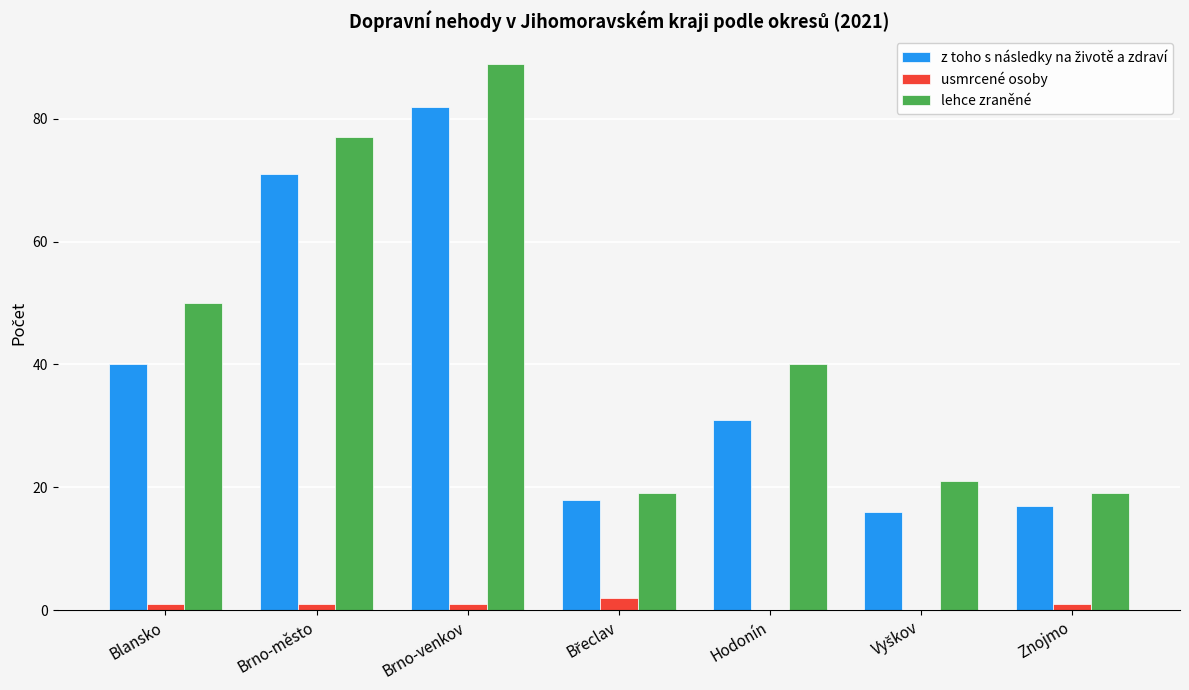

What is the sum of all lehce zraněné values?

315